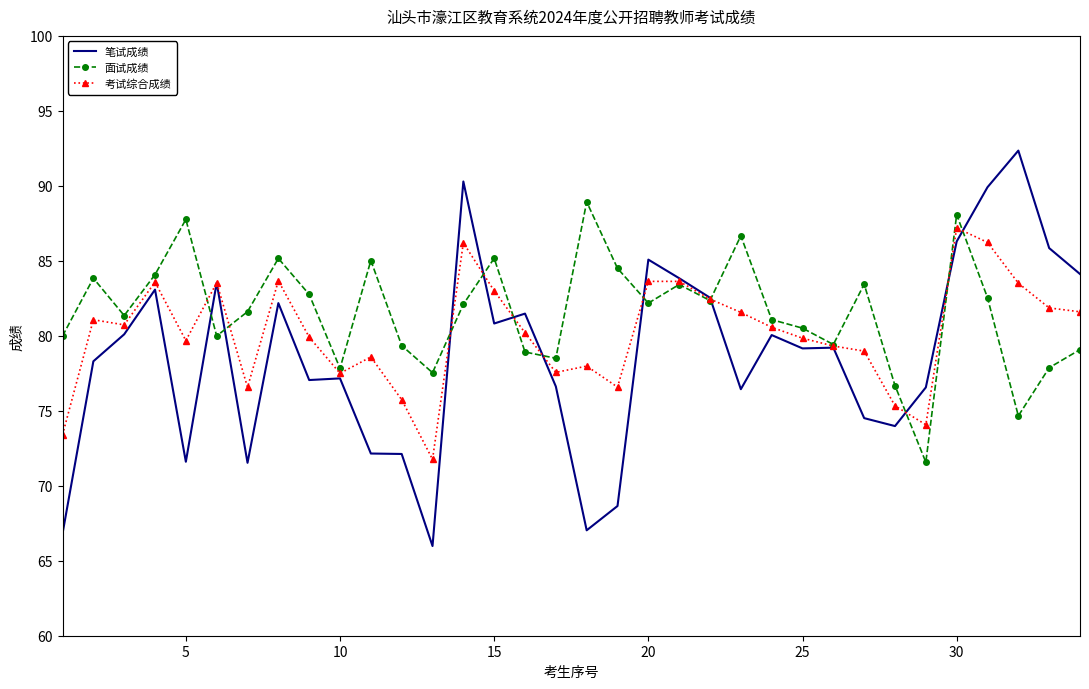

Count the number of data series in this chart.

3